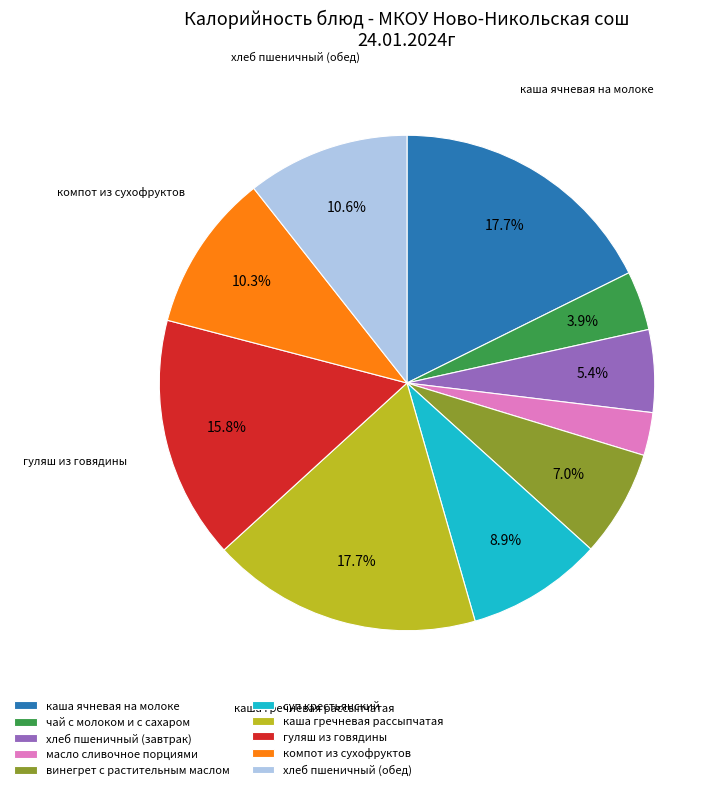

To the nearest percent, what is the combined percentage of каша ячневая на молоке and масло сливочное порциями?

20%